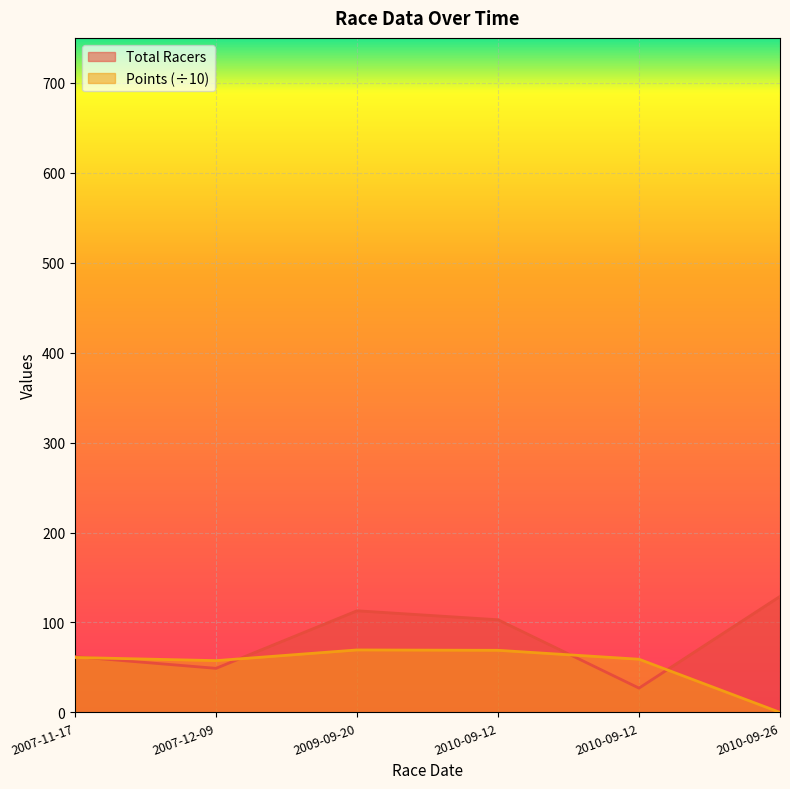

Between which two adjacent categories do Points and Total Racers first intersect?

2007-11-17 and 2007-12-09